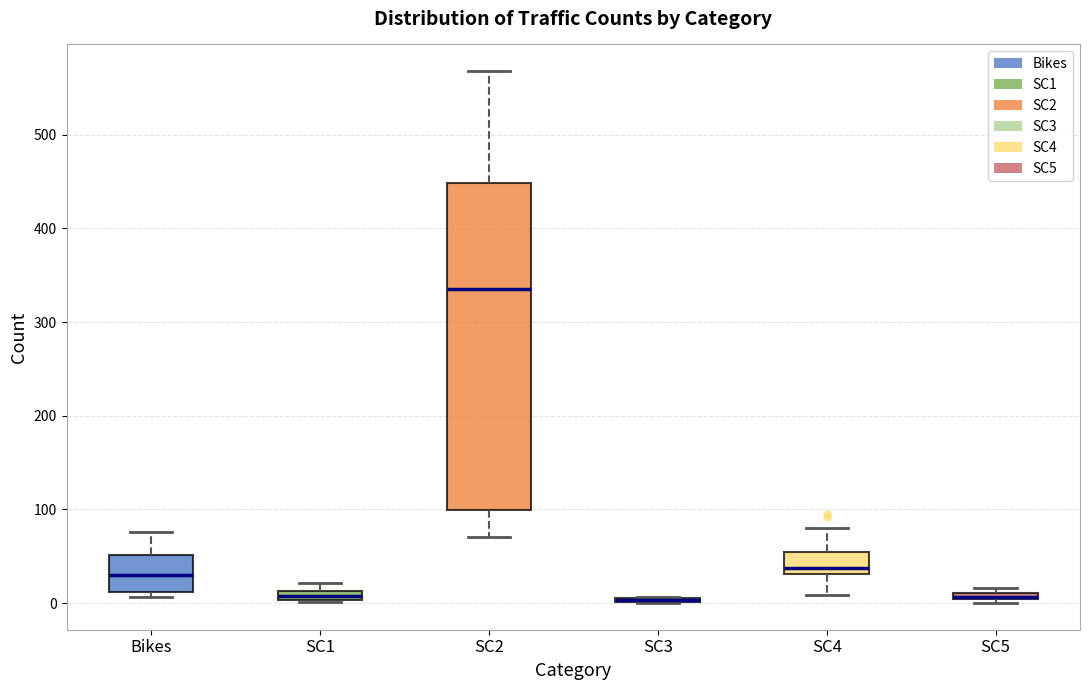

Comparing the boxes themselves (not the whiskers), which one is the tallest?

SC2